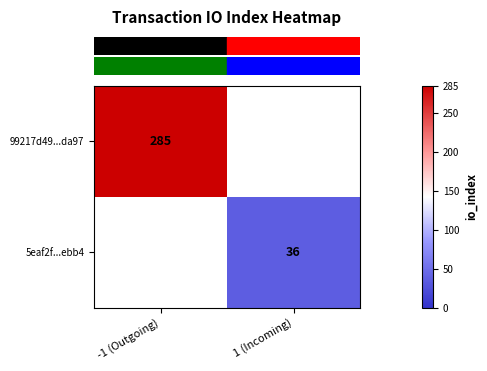

Count the number of categories in the chart.

2